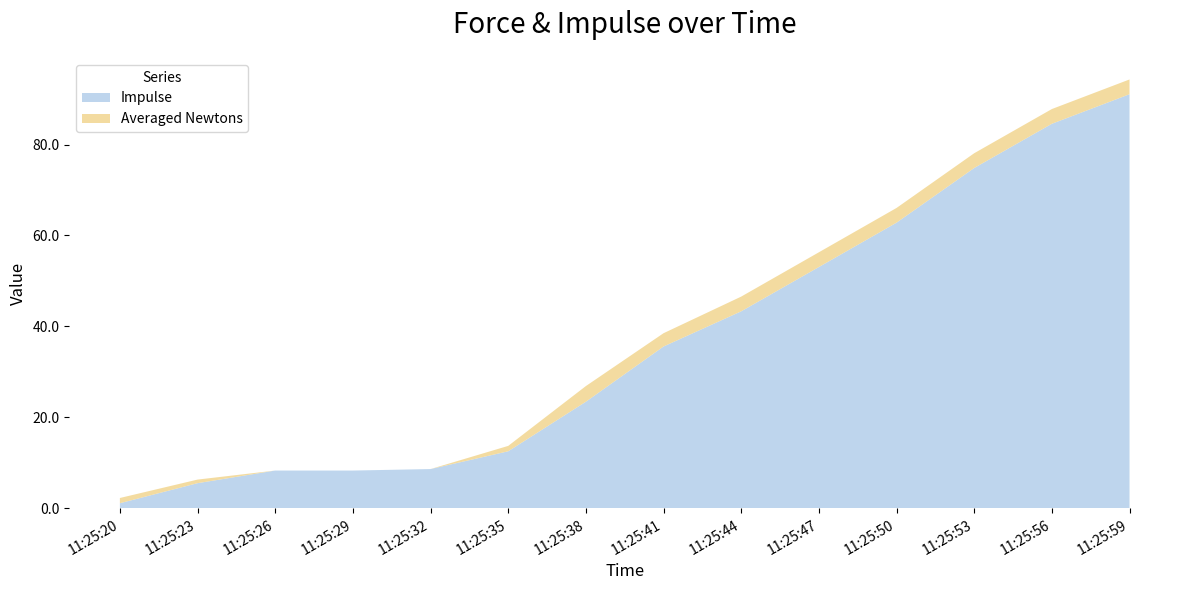

At which category is the sum across all series the highest?

11:25:59